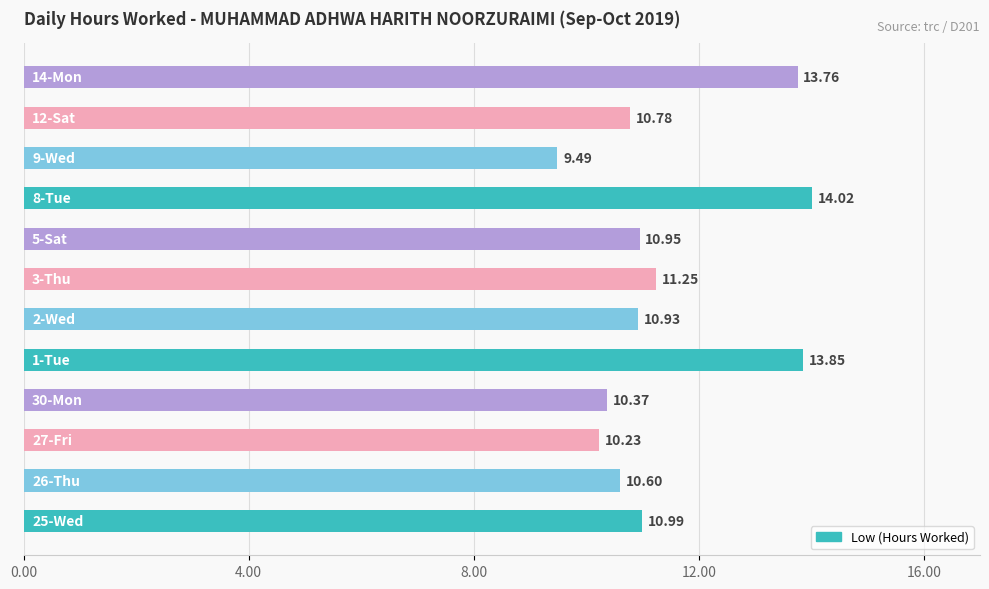

What is the difference between the maximum and minimum values?

4.5